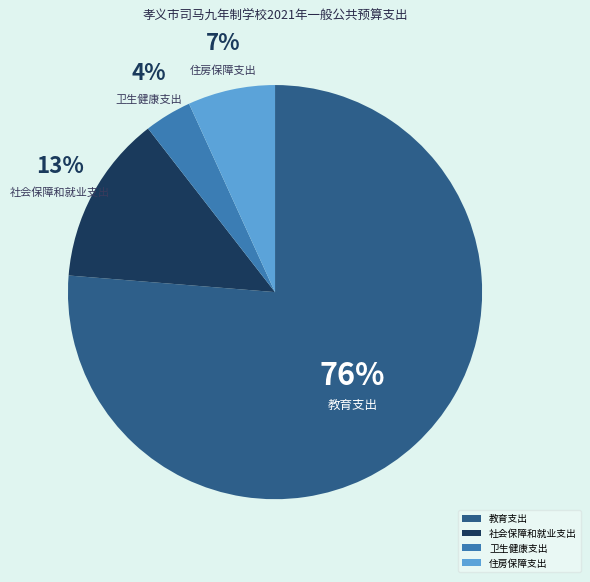

Do 卫生健康支出 and 教育支出 together represent more than half of the pie?

Yes